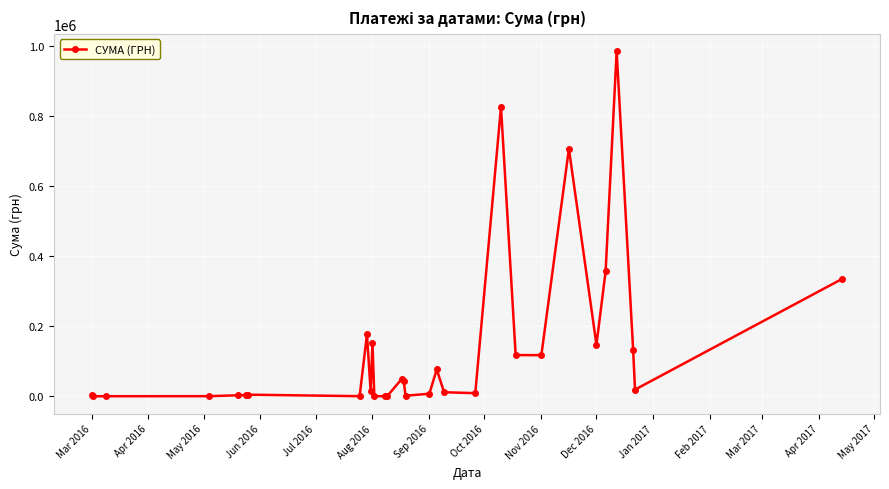

What is the greatest value displayed?

986146.0